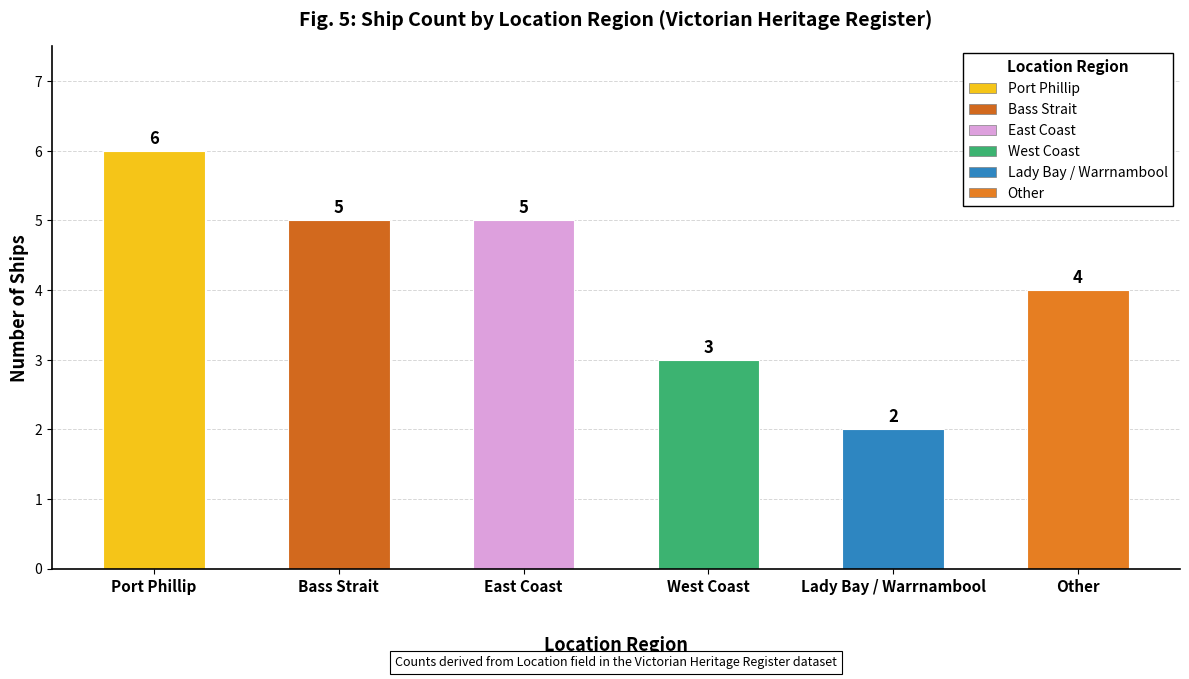

The value at East Coast is 8. True or false?

False